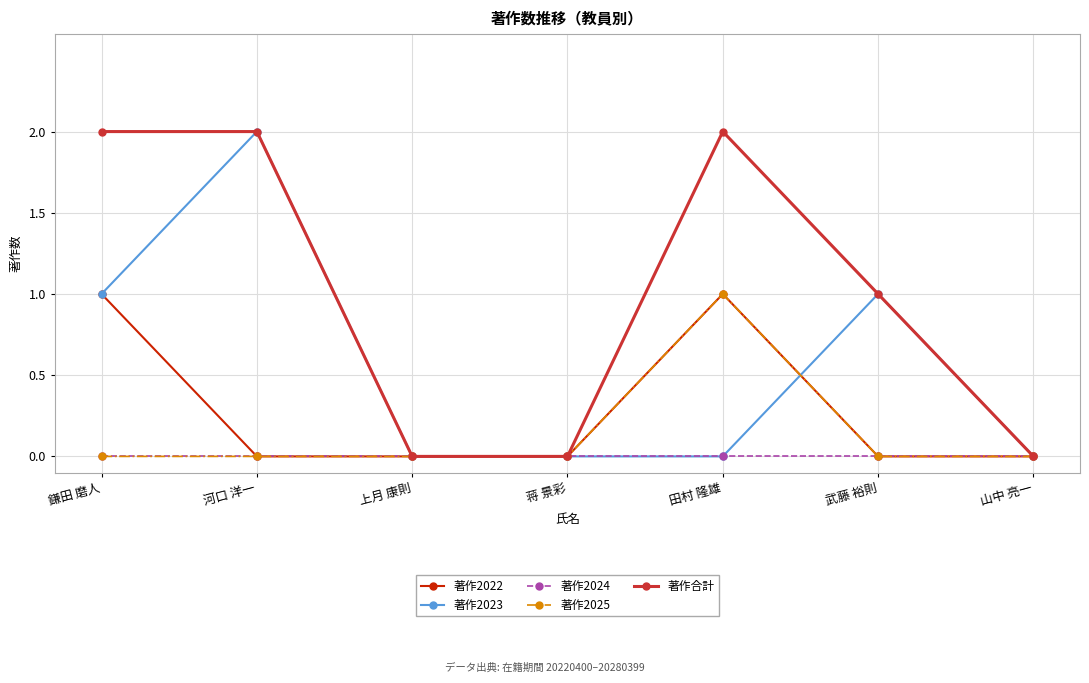

Reading left to right, transcribe all the data shown in this chart.

著作2022: 1	0	0	0	1	0	0
著作2023: 1	2	0	0	0	1	0
著作2024: 0	0	0	0	0	0	0
著作2025: 0	0	0	0	1	0	0
著作合計: 2	2	0	0	2	1	0